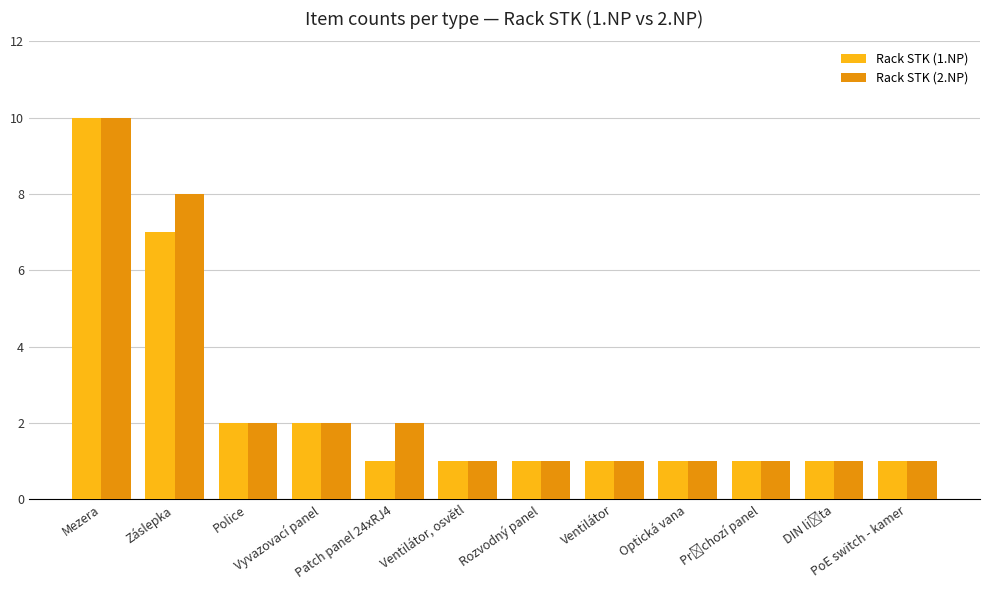

At which category is the sum across all series the highest?

Mezera